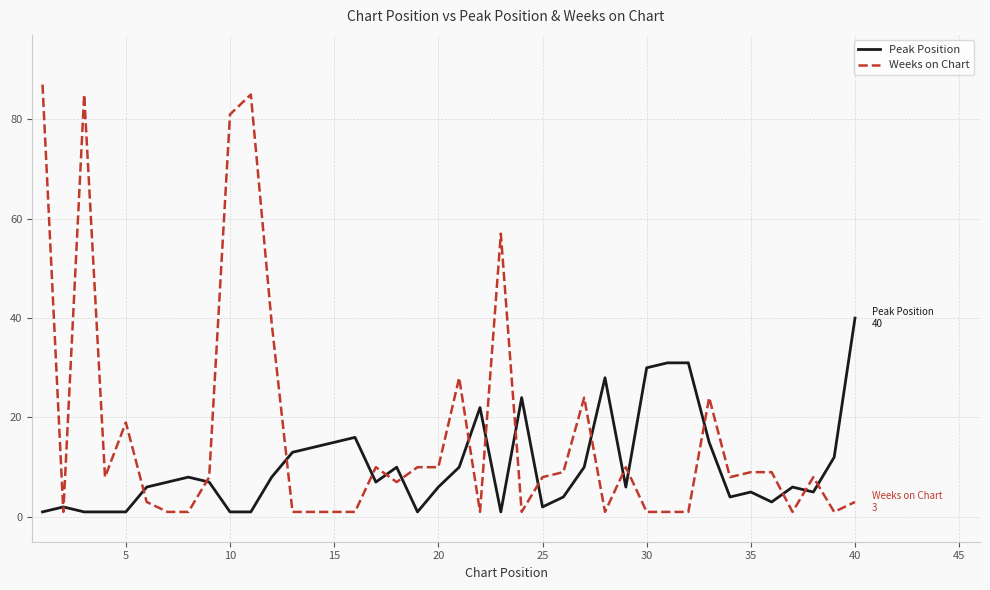

What is the highest value of the Weeks on Chart series?

87